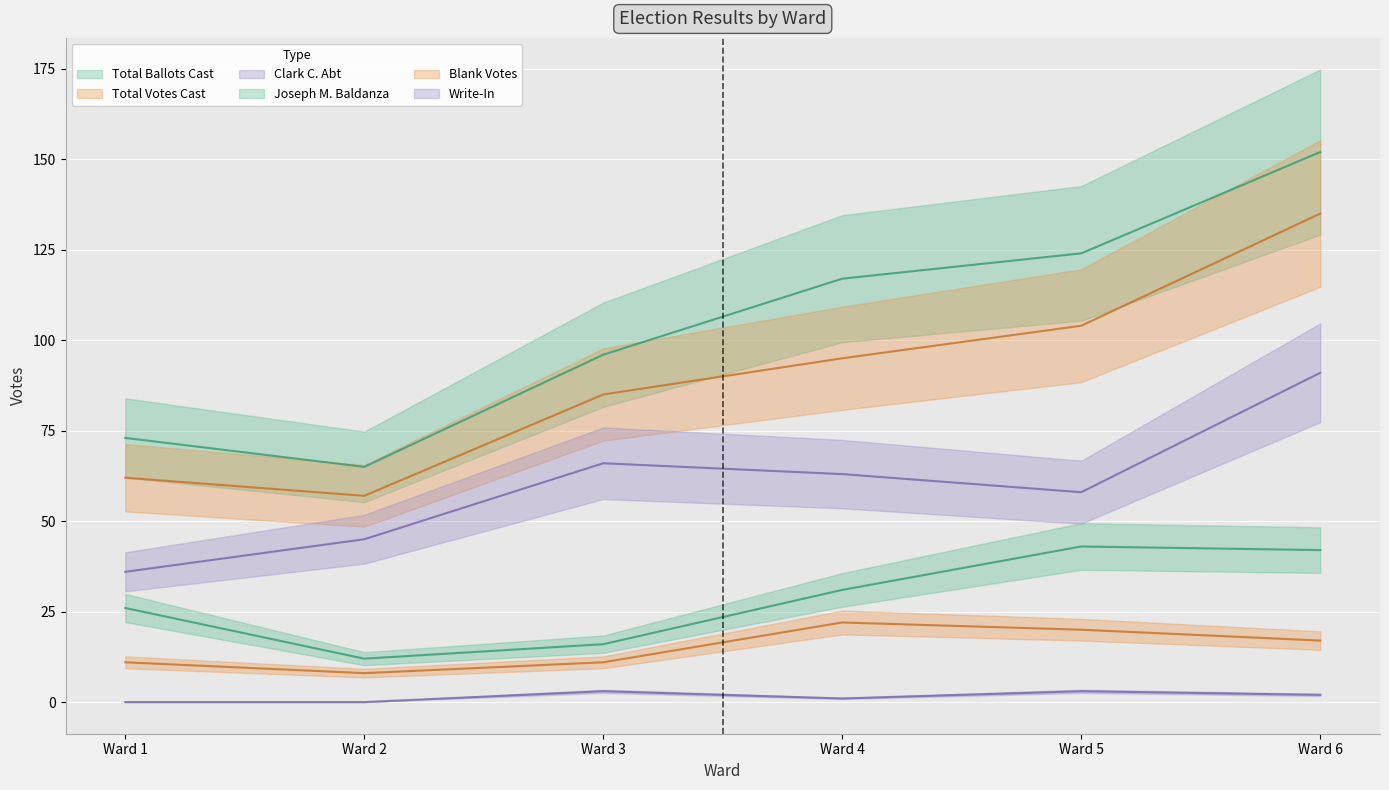

Between Ward 2 and Ward 1, which is larger?

Ward 1